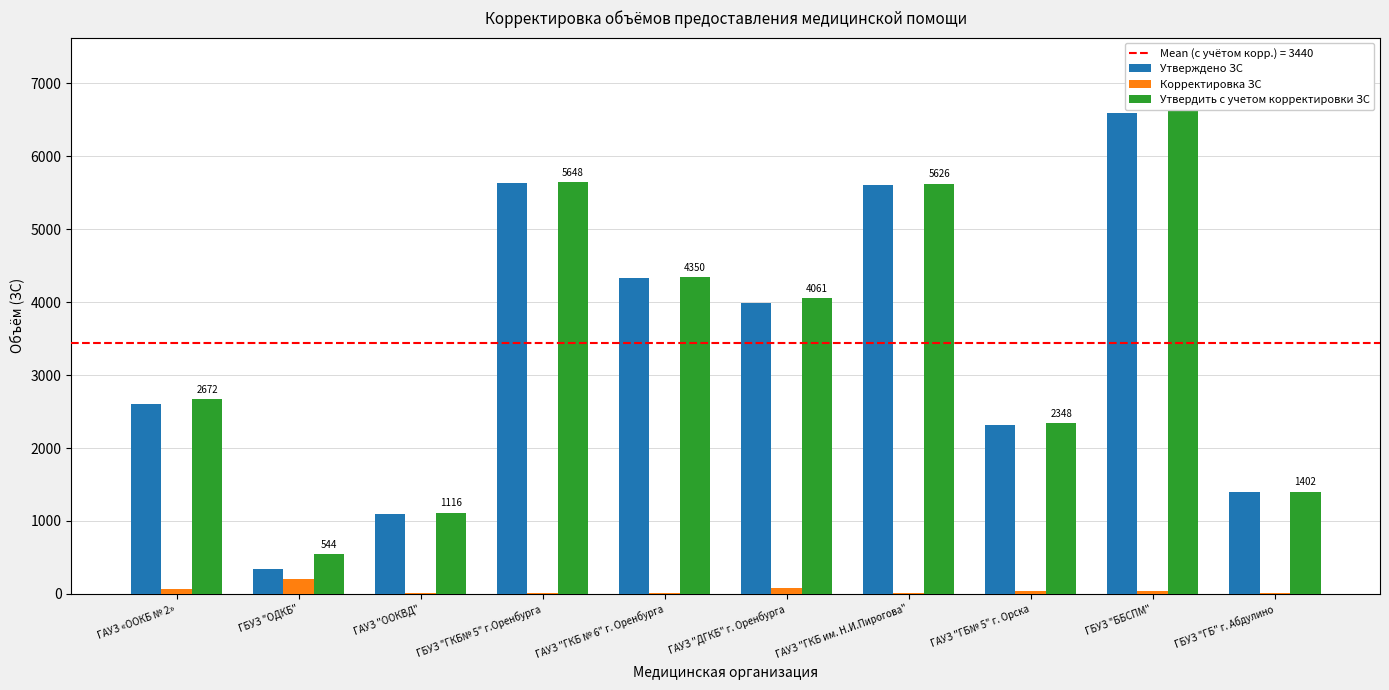

Does the chart contain stacked bars?

No